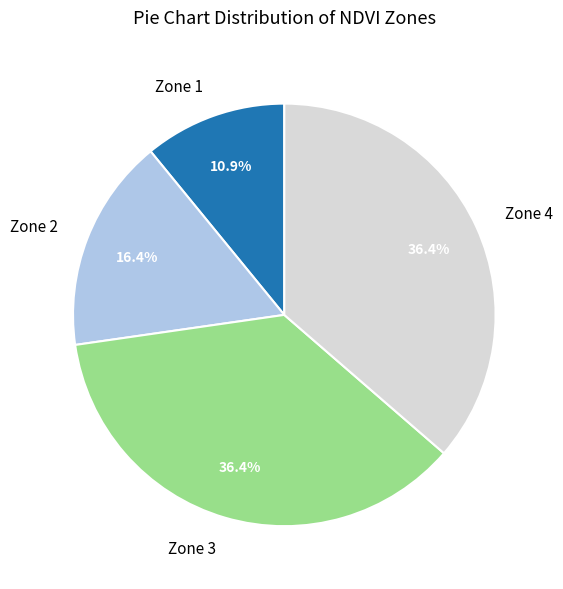

Is the sum of Zone 1 and Zone 4 greater than half?

No